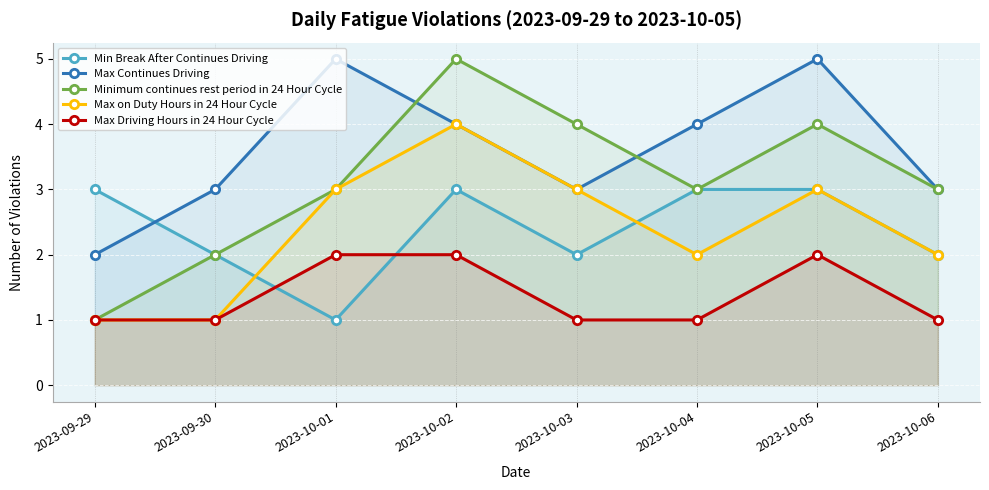

What is the sum of the Max on Duty Hours in 24 Hour Cycle values at 2023-10-05 and 2023-10-03?

6